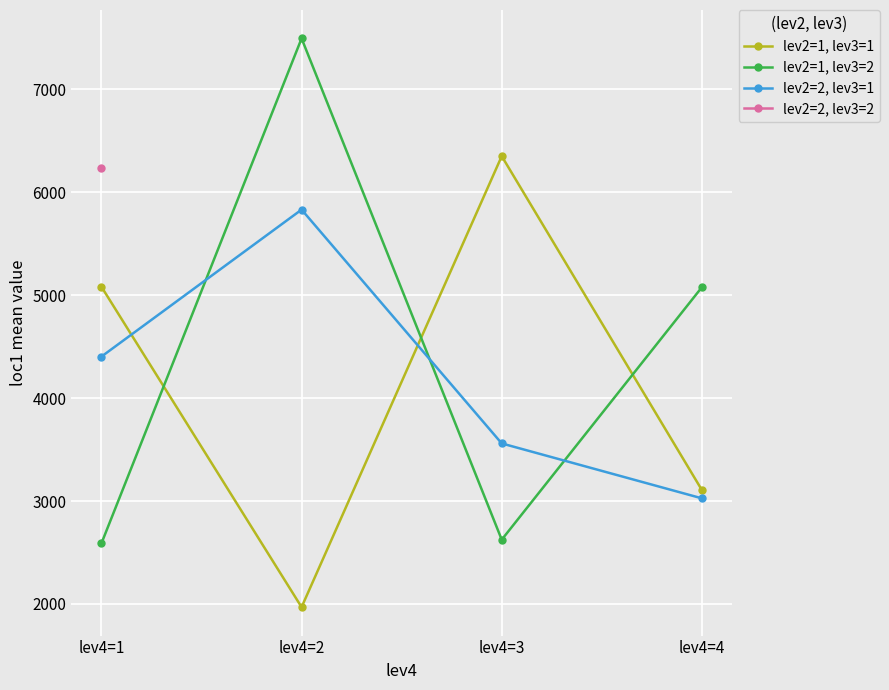

True or false: lev2=2, lev3=1 has more than 0 interior local peaks.

True